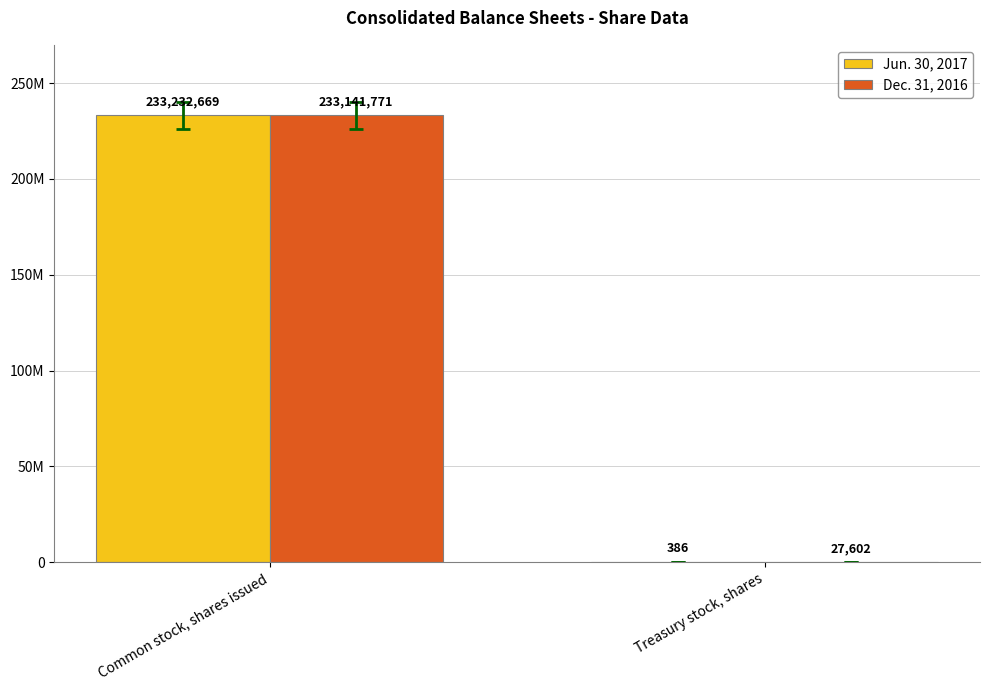

Which label corresponds to the smallest value in the chart?

Treasury stock, shares